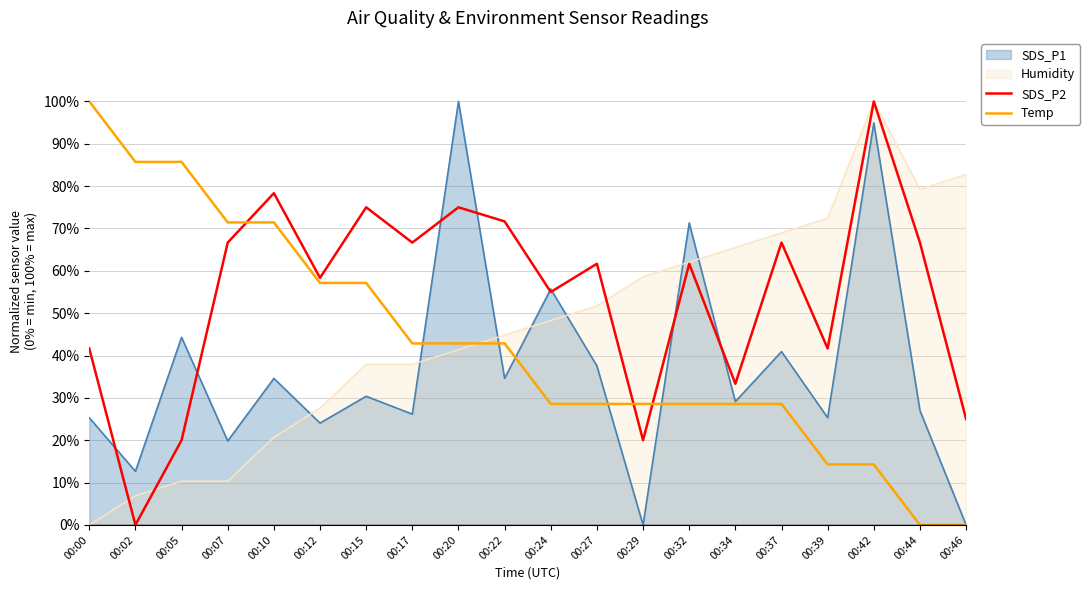

Does the chart display data point markers on the line(s)?

No